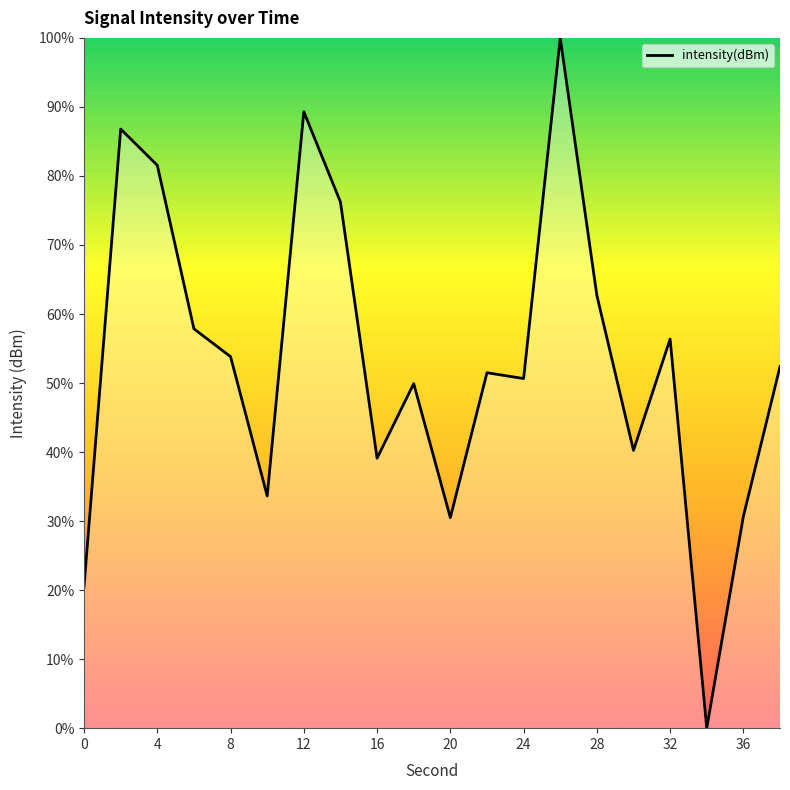

What is the maximum value shown in the chart?

100.0